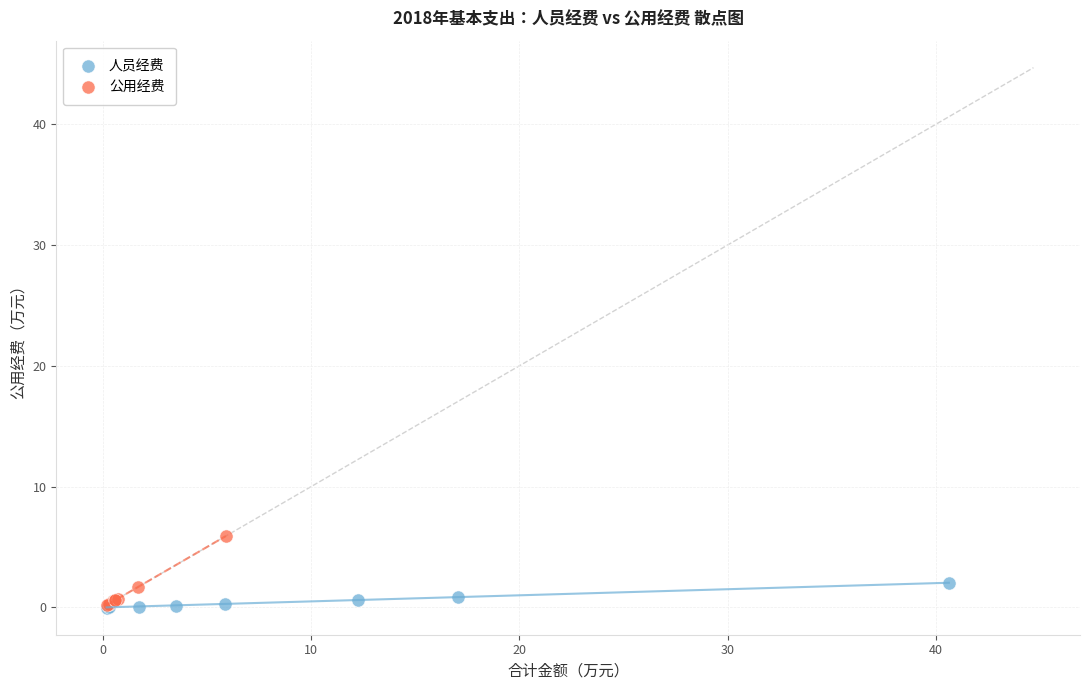

Which series has the largest Y range (max minus min)?

公用经费